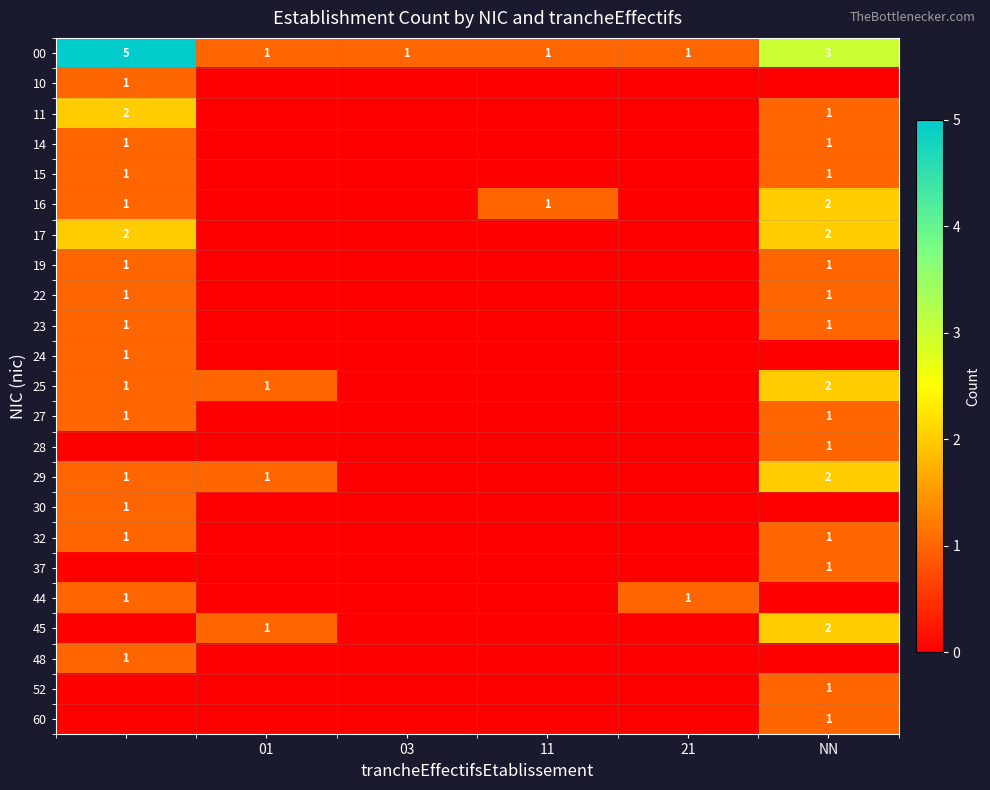

Rank the series at 03 from lowest to highest value.

10, 11, 14, 15, 16, 17, 19, 22, 23, 24, 25, 27, 28, 29, 30, 32, 37, 44, 45, 48, 52, 60, 00